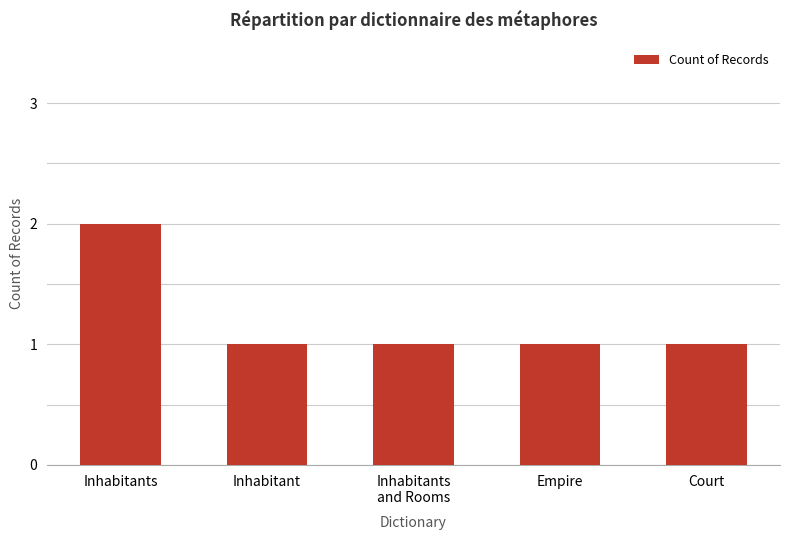

Read the value at Inhabitants
and Rooms.

1